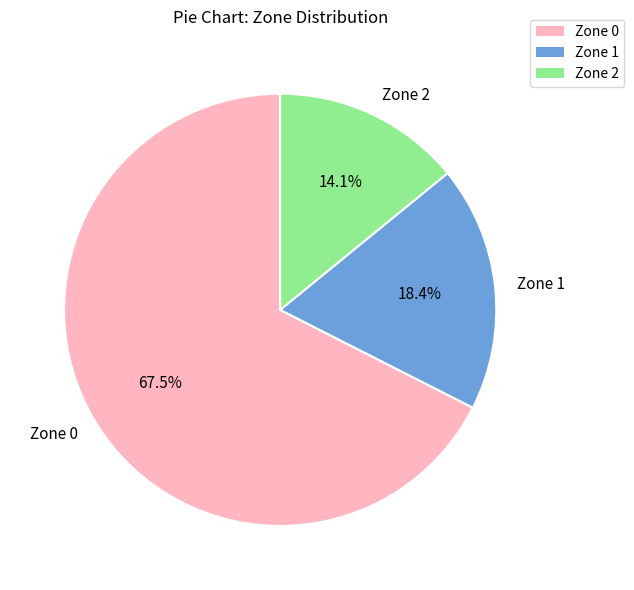

To the nearest percent, what portion does Zone 1 represent?

18%